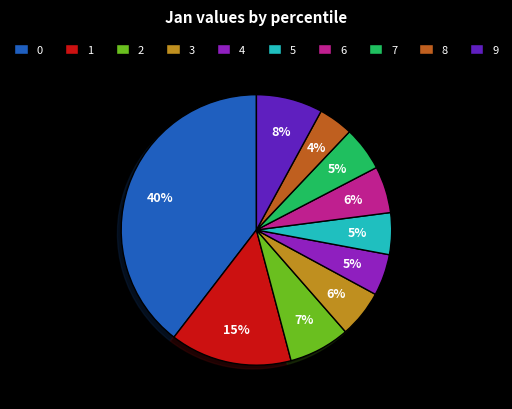

To the nearest percent, what is the average slice percentage?

10%